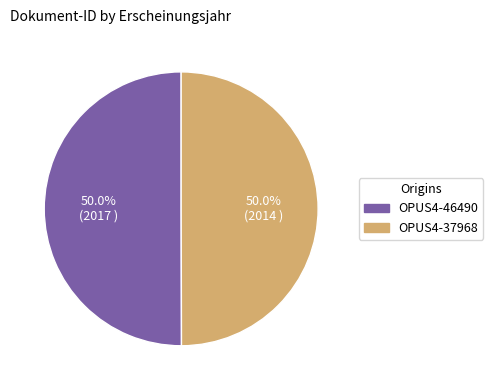

The OPUS4-46490 slice represents 44% of the pie. True or false?

False